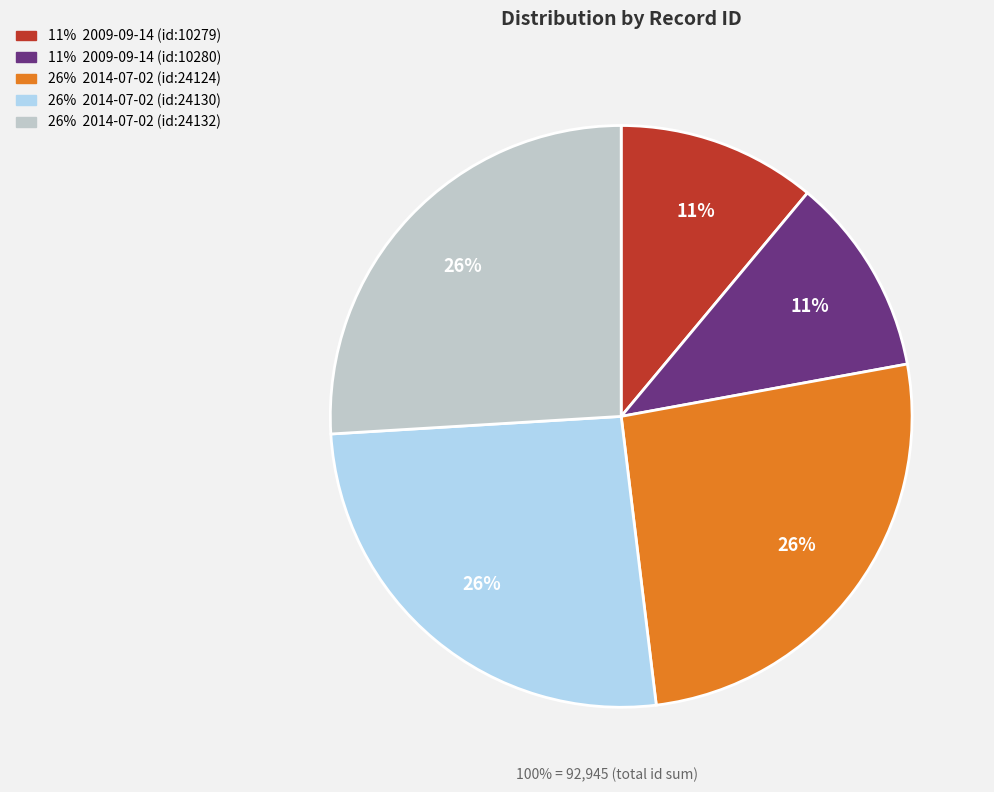

How many slices are in this pie chart?

5